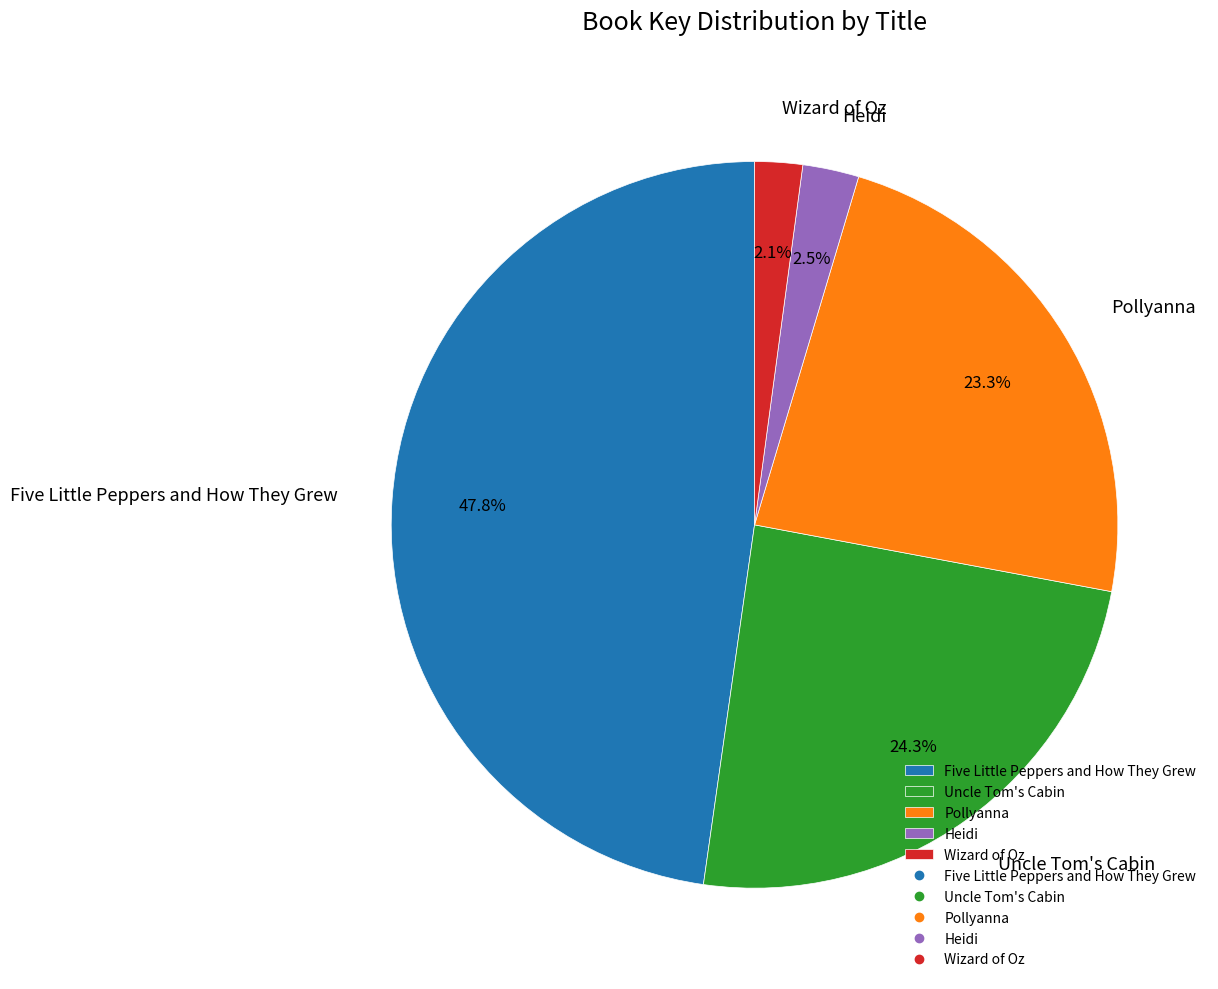

Between Heidi and Uncle Tom's Cabin, which is larger?

Uncle Tom's Cabin